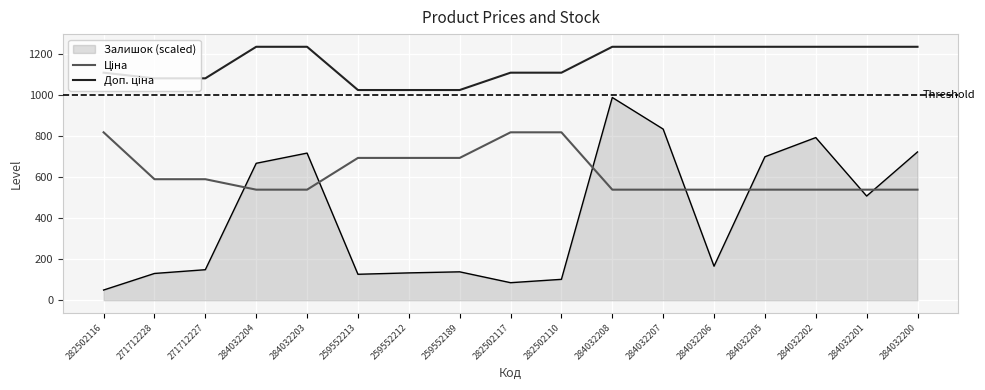

Which series has the widest spread of values?

Залишок (scaled)